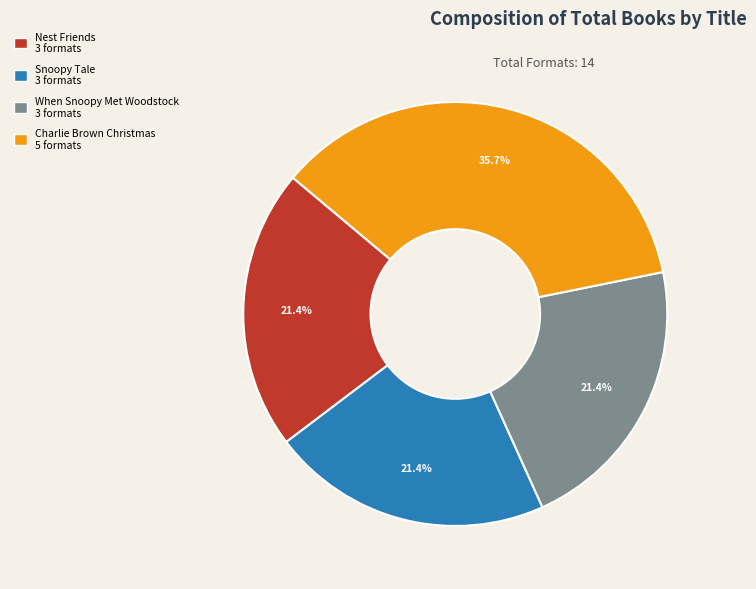

How many segments does this pie chart have?

4